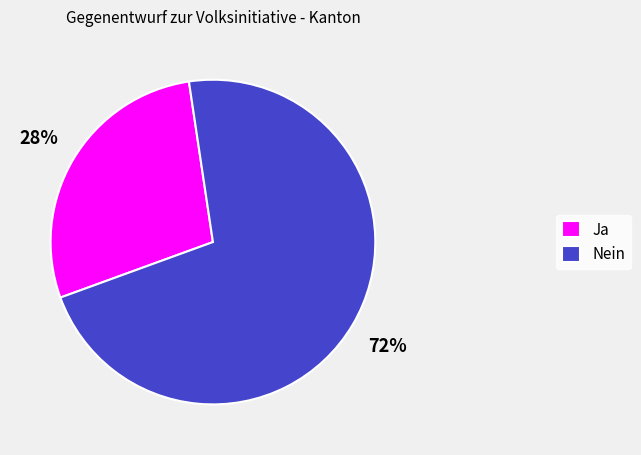

Rank the categories by value from highest to lowest.

Nein, Ja